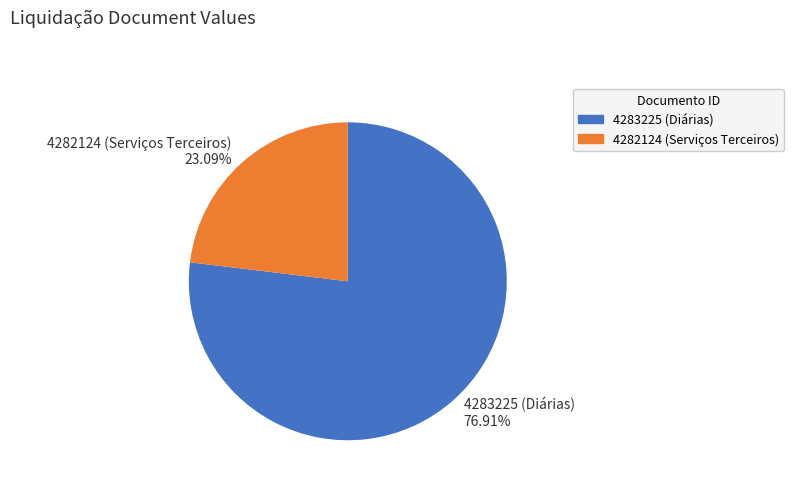

How many slices are in this pie chart?

2